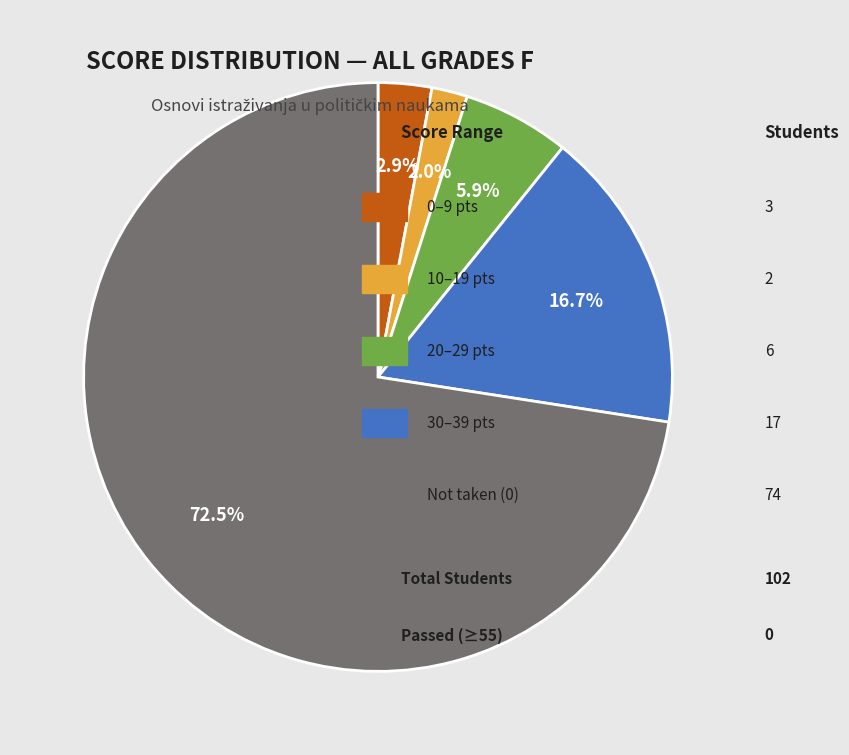

Is there a majority slice in this chart?

Yes